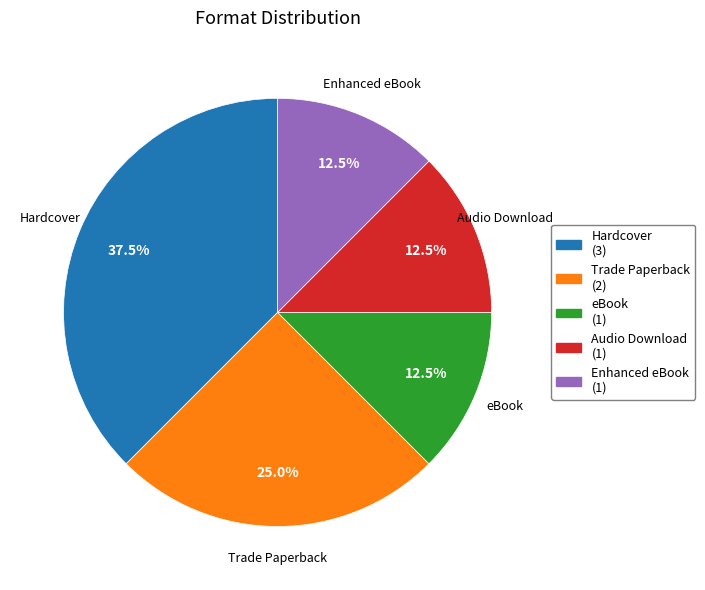

Approximately how many times larger is the value at Hardcover compared to Audio Download?

3.0